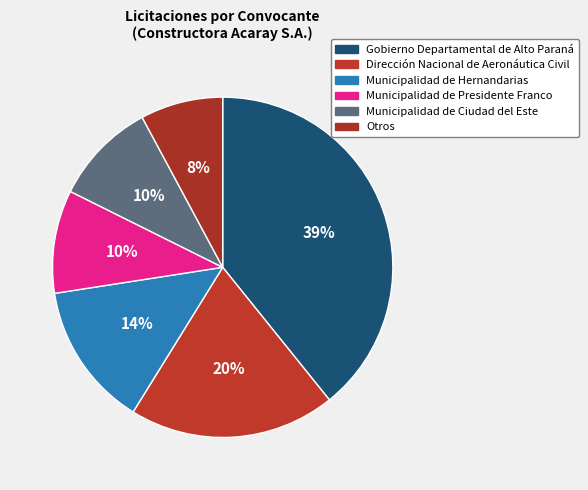

Which slice is the largest?

Gobierno Departamental de Alto Paraná